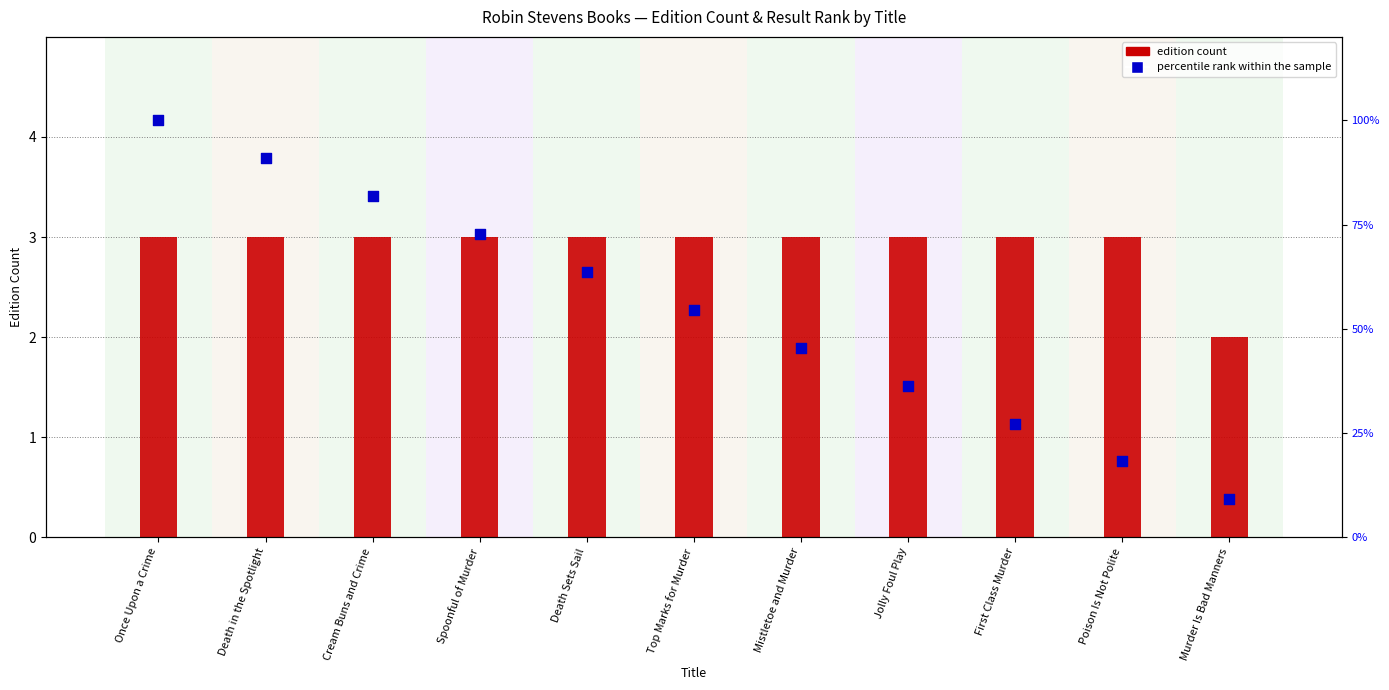

Is the value of percentile rank within the sample at Death Sets Sail greater than the value of edition count at Spoonful of Murder?

Yes